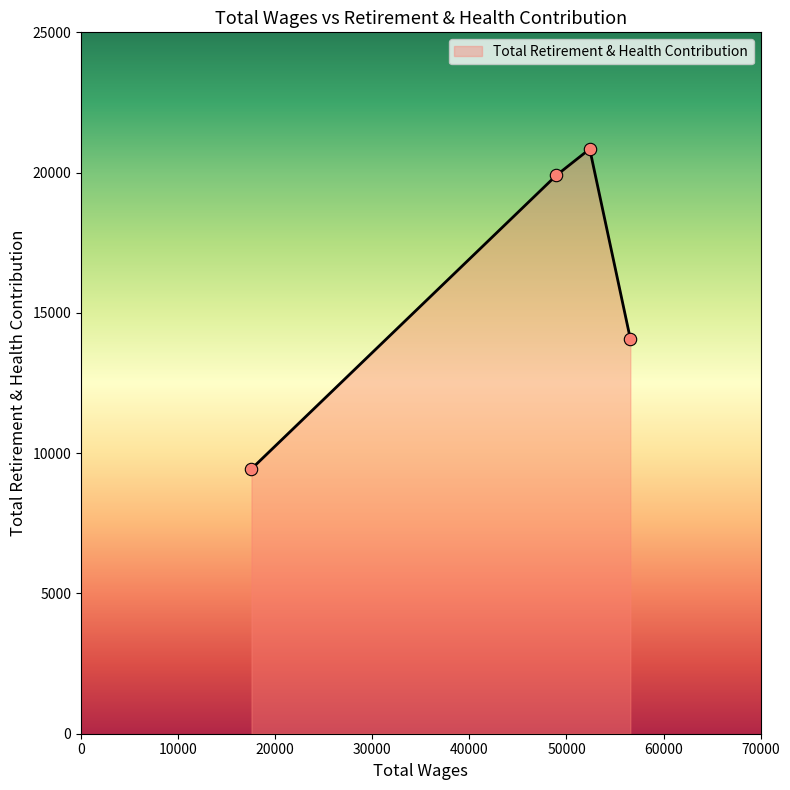

What is the minimum value shown in the chart?

9439